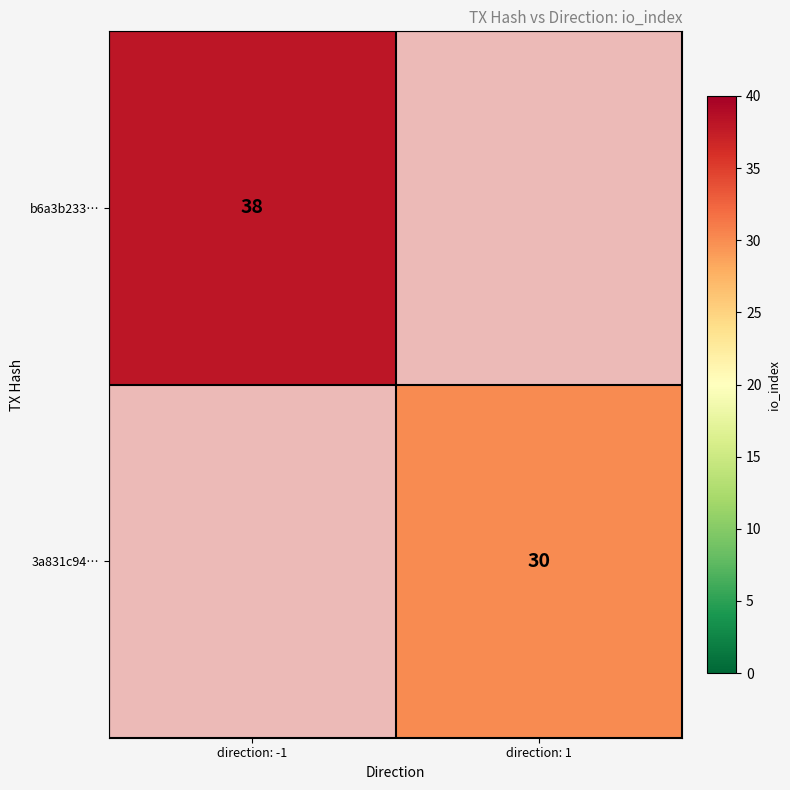

The 3a831c94… series shows 41 at direction: 1. True or false?

False